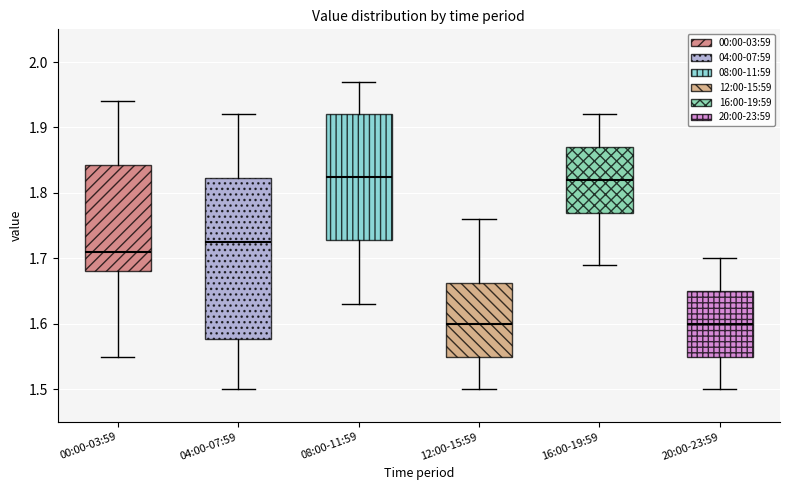

Where does the median line of the box for 00:00-03:59 sit on the y-axis? The values are not printed on the chart, so give them approximately, as read against the axis.

1.71